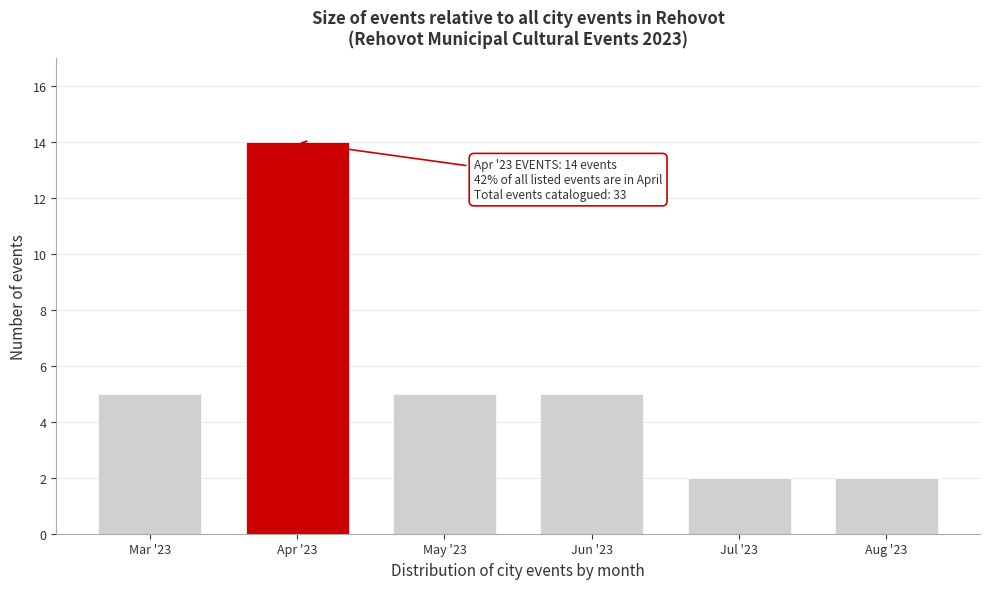

Reading right to left, list all the values displayed in this chart.

2	2	5	5	14	5